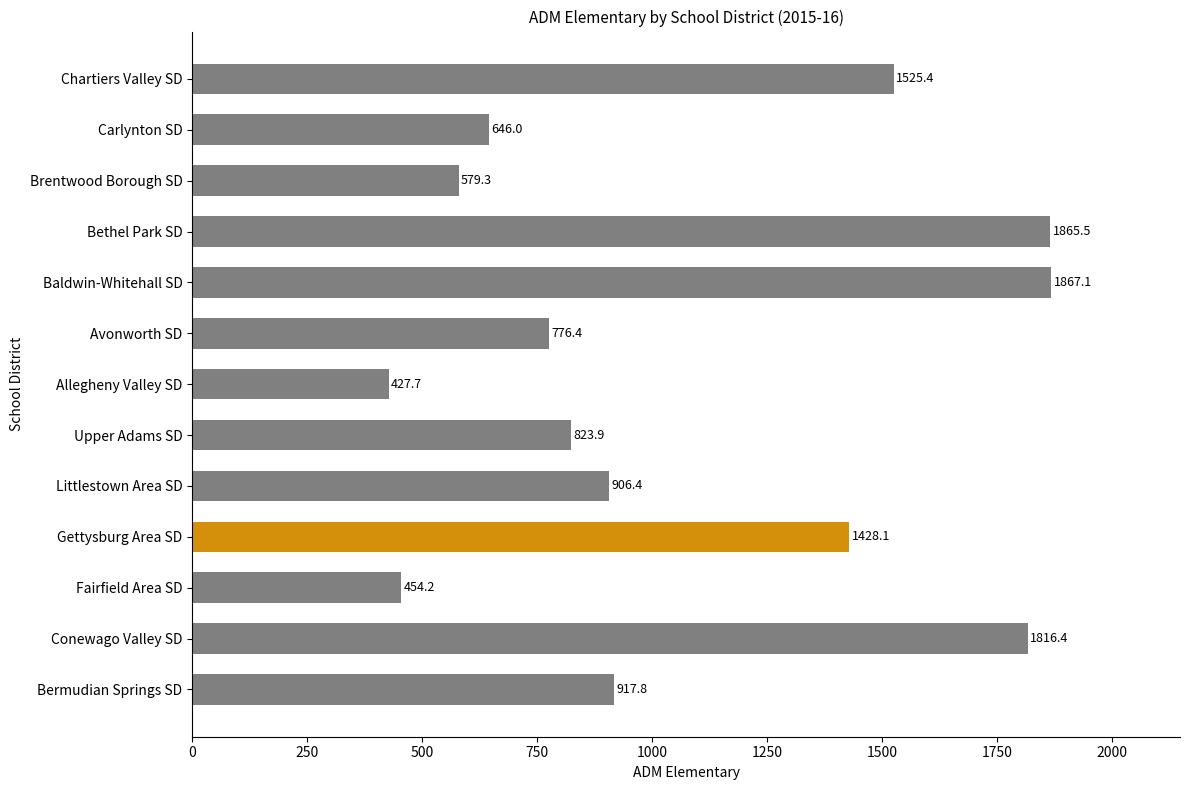

Approximately how many times larger is the value at Brentwood Borough SD compared to Conewago Valley SD?

0.3